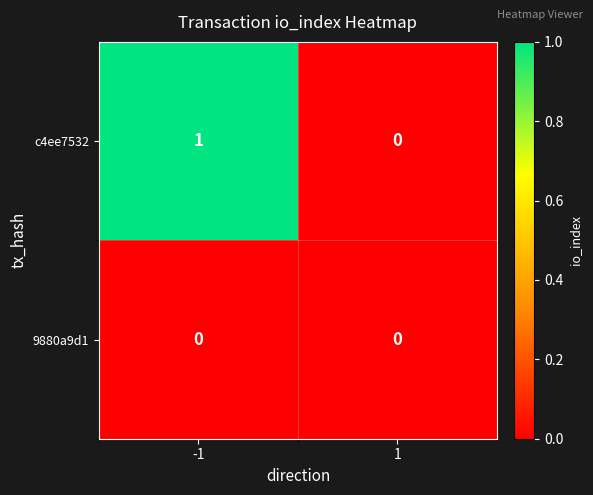

Reading left to right, extract all data points from this chart.

c4ee7532: 1	0
9880a9d1: 0	0